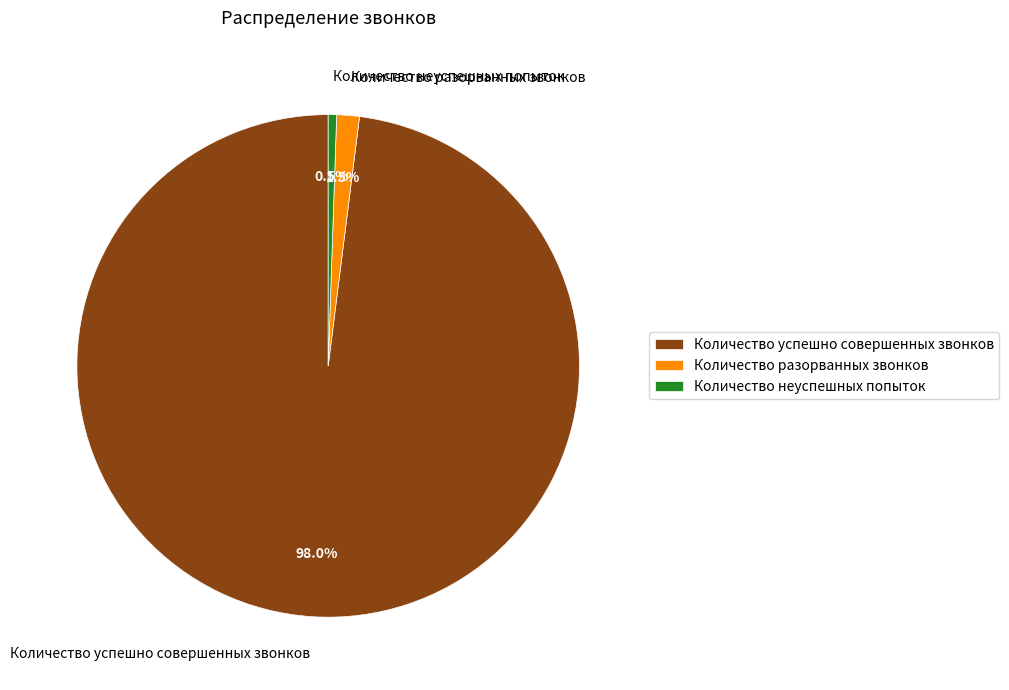

How many slices are in this pie chart?

3